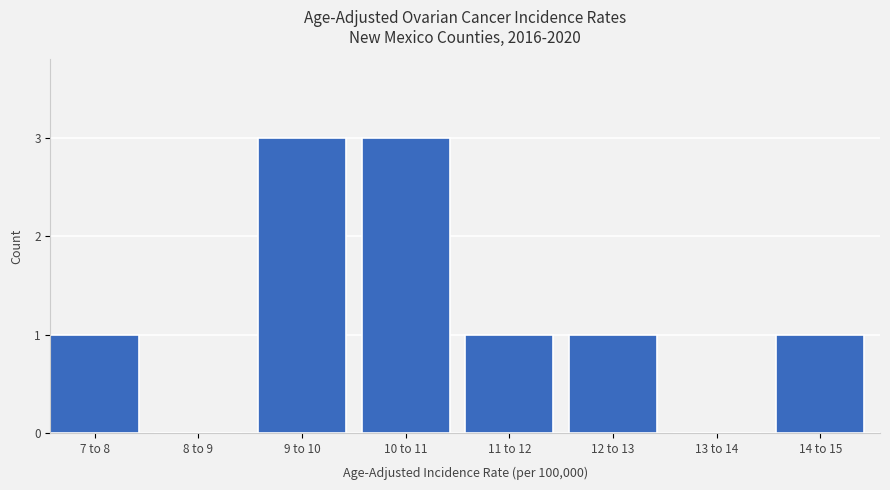

Reading left to right, extract all data points from this chart.

7 to 8=1	8 to 9=0	9 to 10=3	10 to 11=3	11 to 12=1	12 to 13=1	13 to 14=0	14 to 15=1